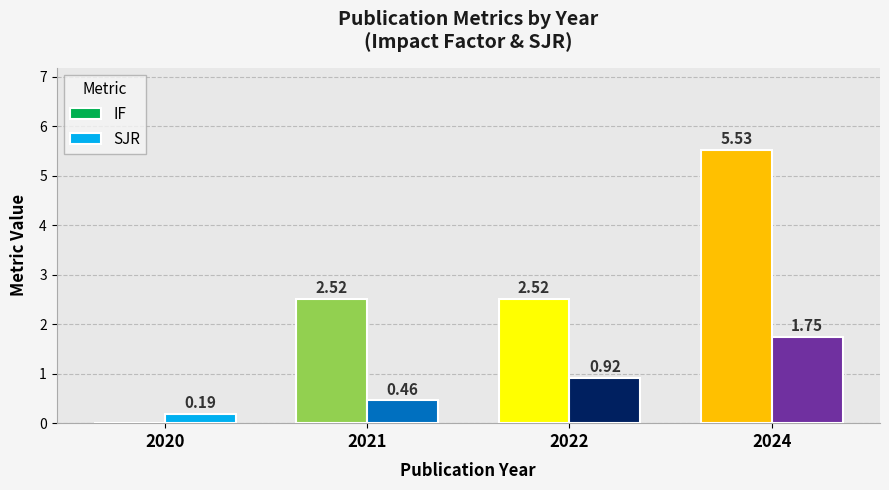

What is the total value across all series at 2024?

7.3